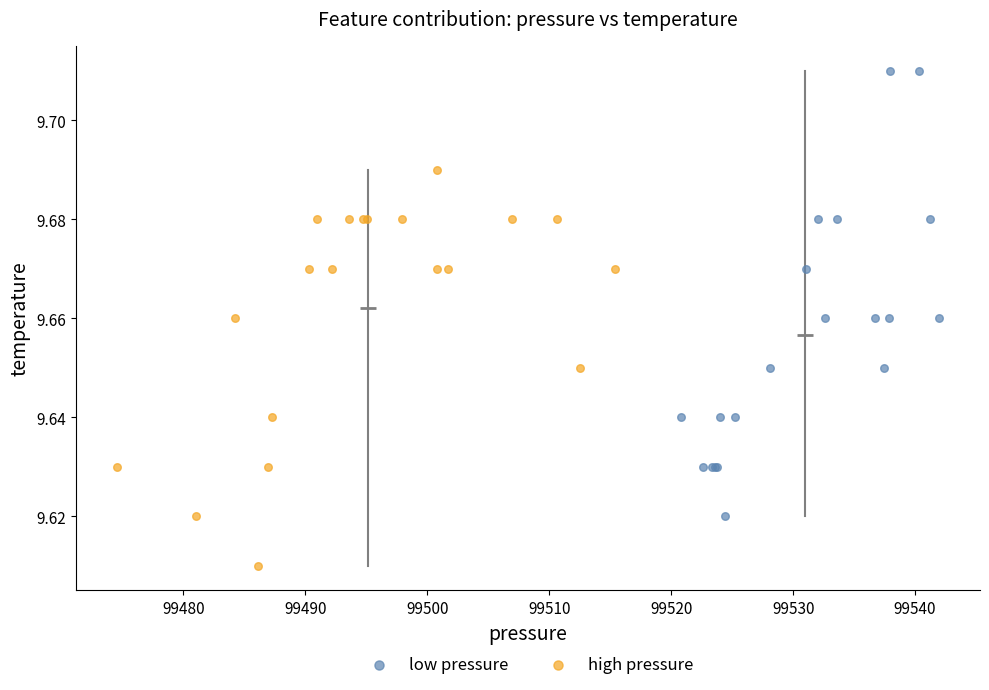

What are all the series names shown in the legend?

low pressure, high pressure